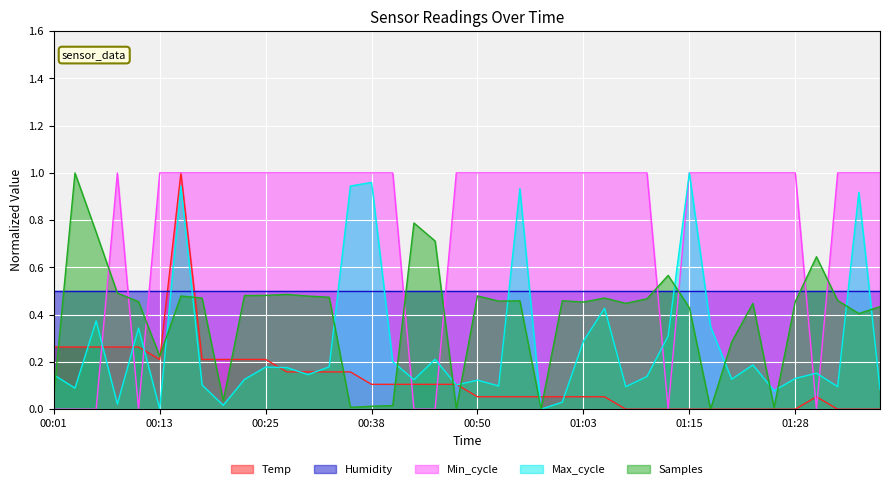

Rank the series by their average value, from lowest to highest.

Temp, Max_cycle, Samples, Humidity, Min_cycle